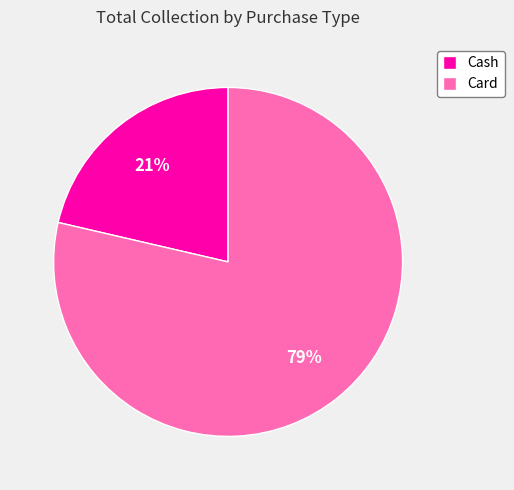

Is there any slice that represents more than half of the pie?

Yes